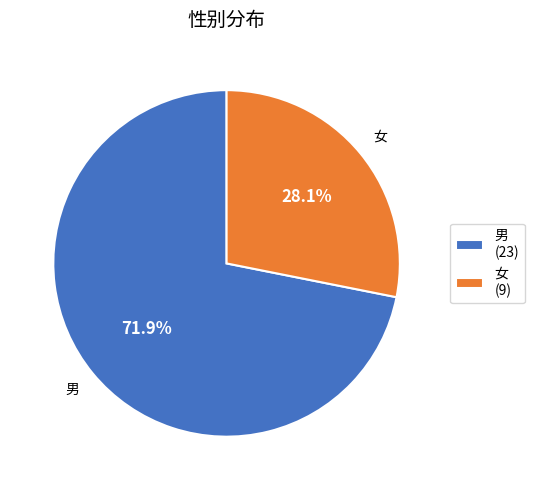

What is the smallest slice in the pie chart?

女